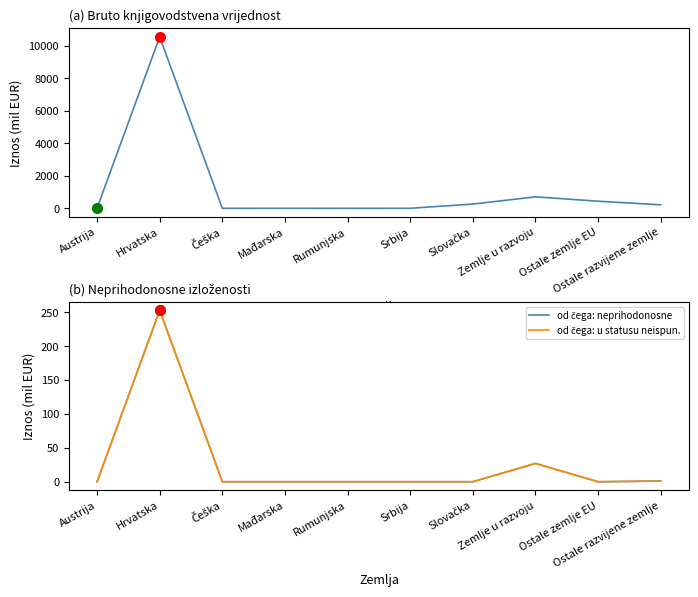

What is the label of the 3rd point from the right?

Zemlje u razvoju